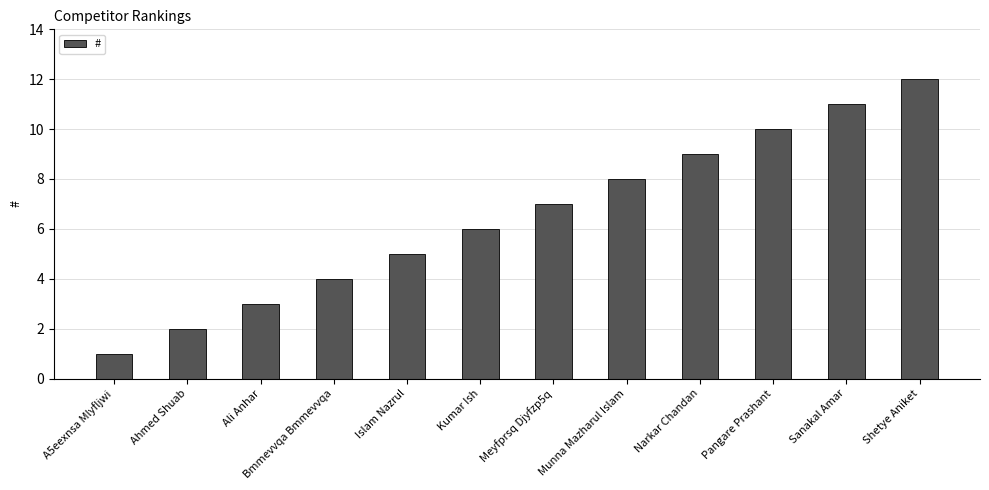

Are the bars grouped side by side (vs. stacked)?

No